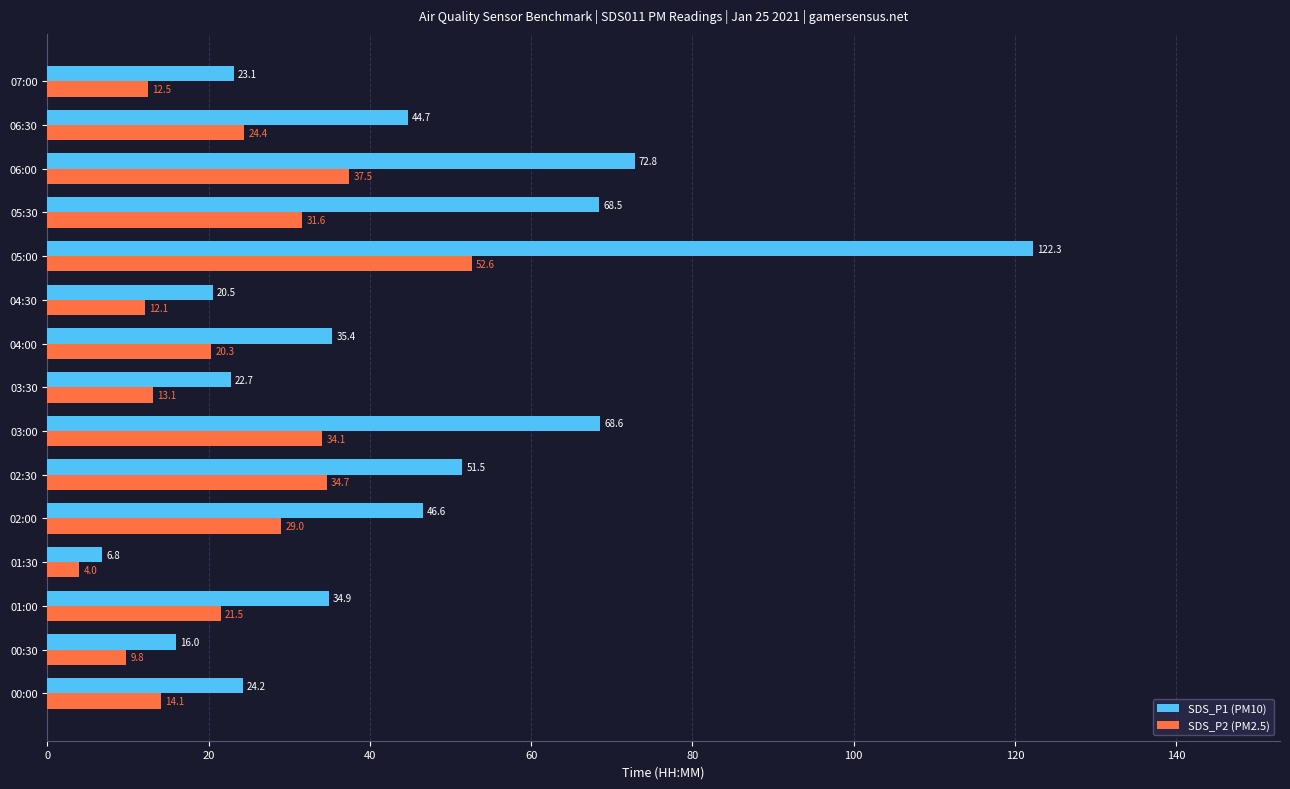

Rank the series at 02:30 from lowest to highest value.

SDS_P2 (PM2.5), SDS_P1 (PM10)